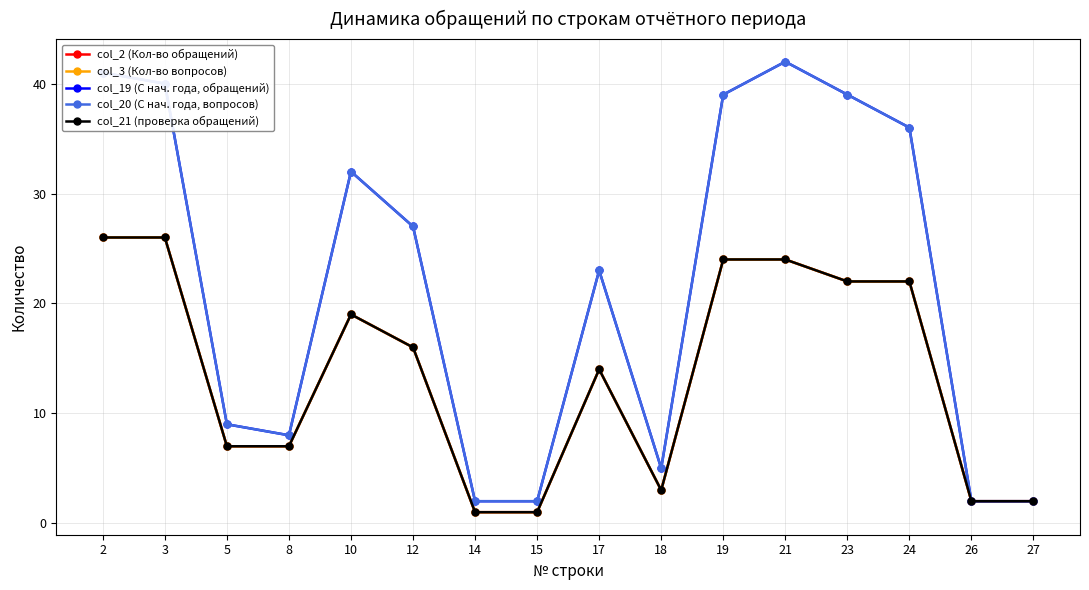

What is the maximum value for col_3 (Кол-во вопросов)?

26